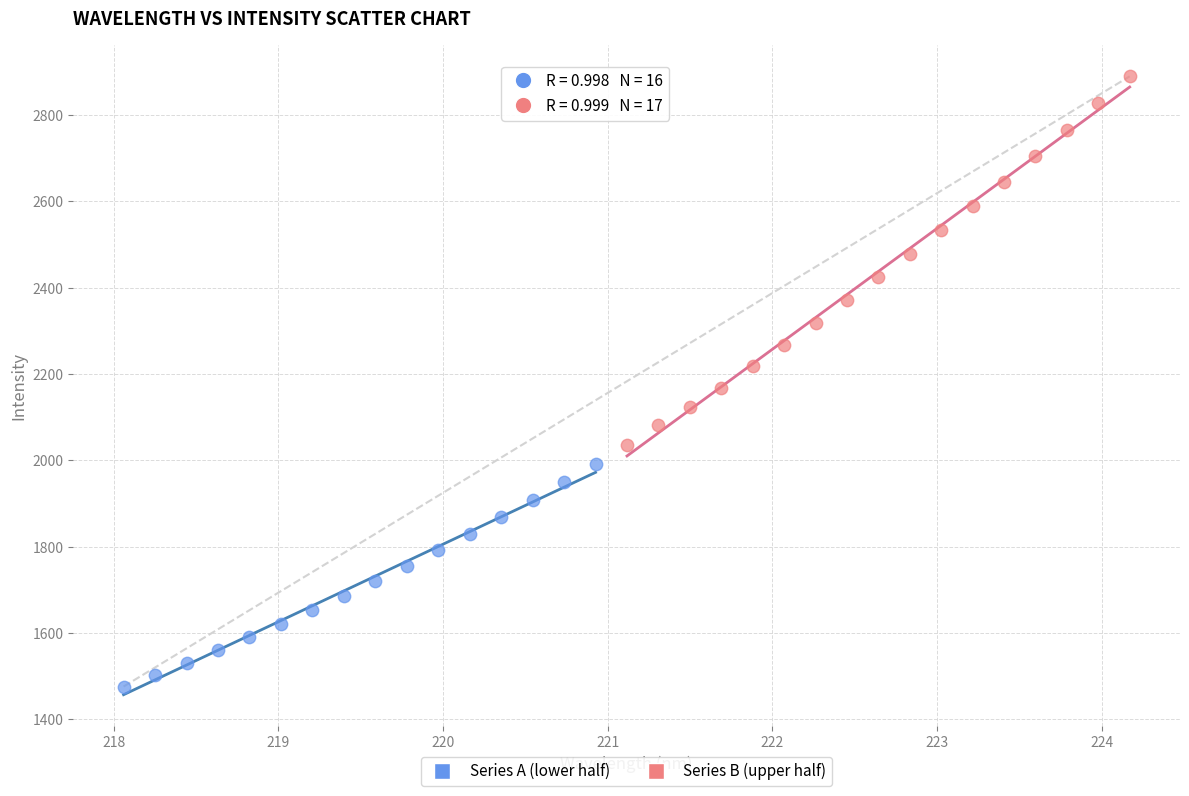

Which series contains the highest Y value?

Series B (upper half)